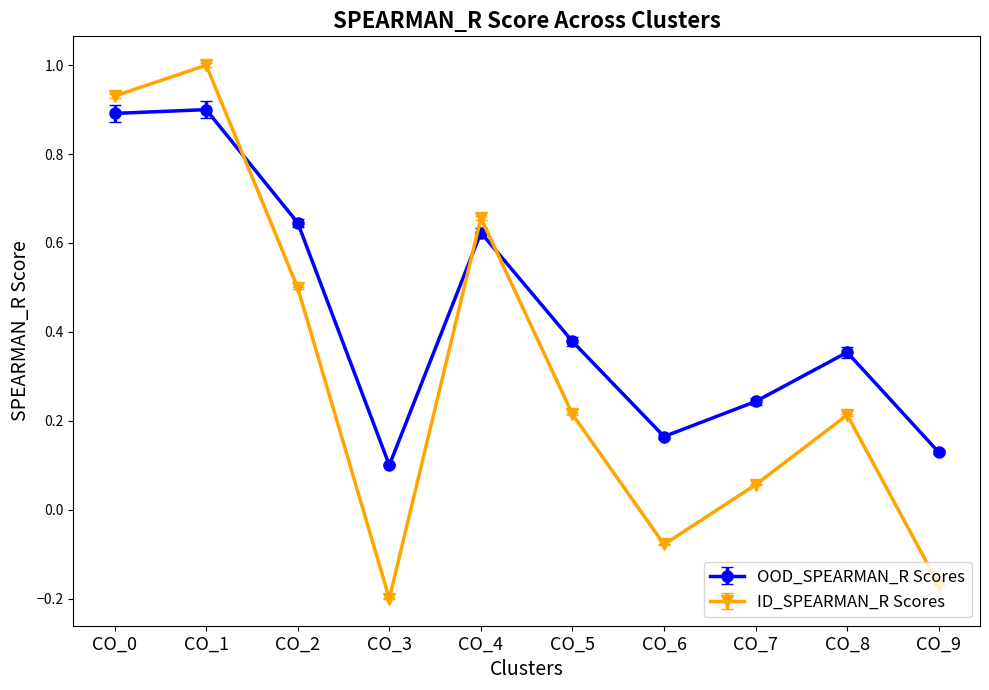

Between which two adjacent categories do OOD_SPEARMAN_R Scores and ID_SPEARMAN_R Scores first intersect?

CO_1 and CO_2